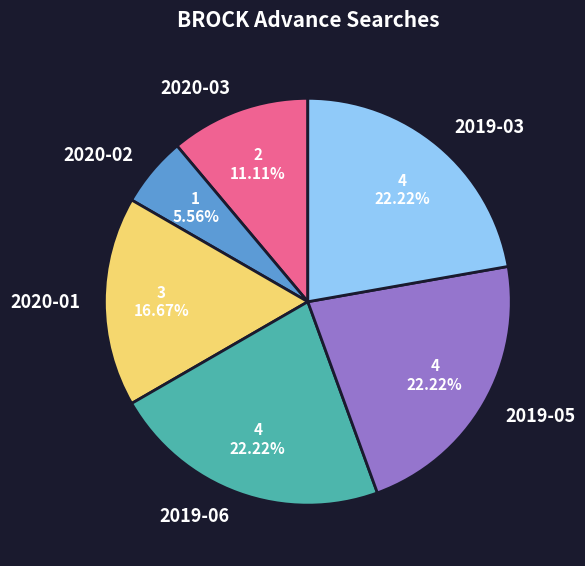

Which category has the smallest portion of the pie?

2020-02